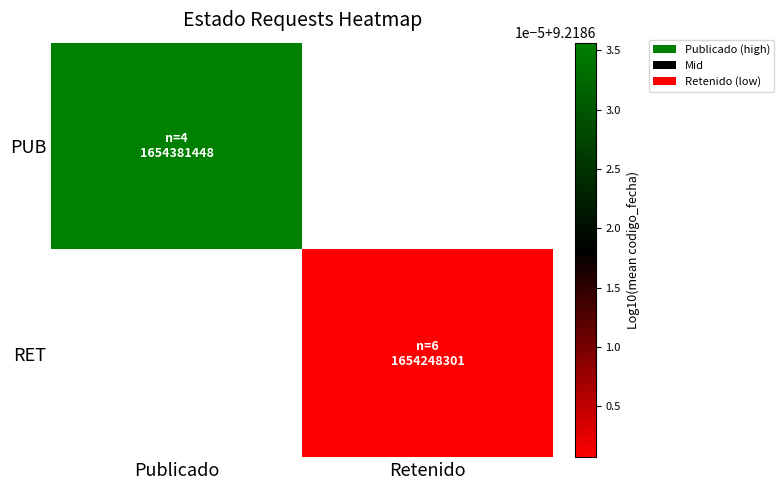

Which series has the largest range (max minus min)?

PUB